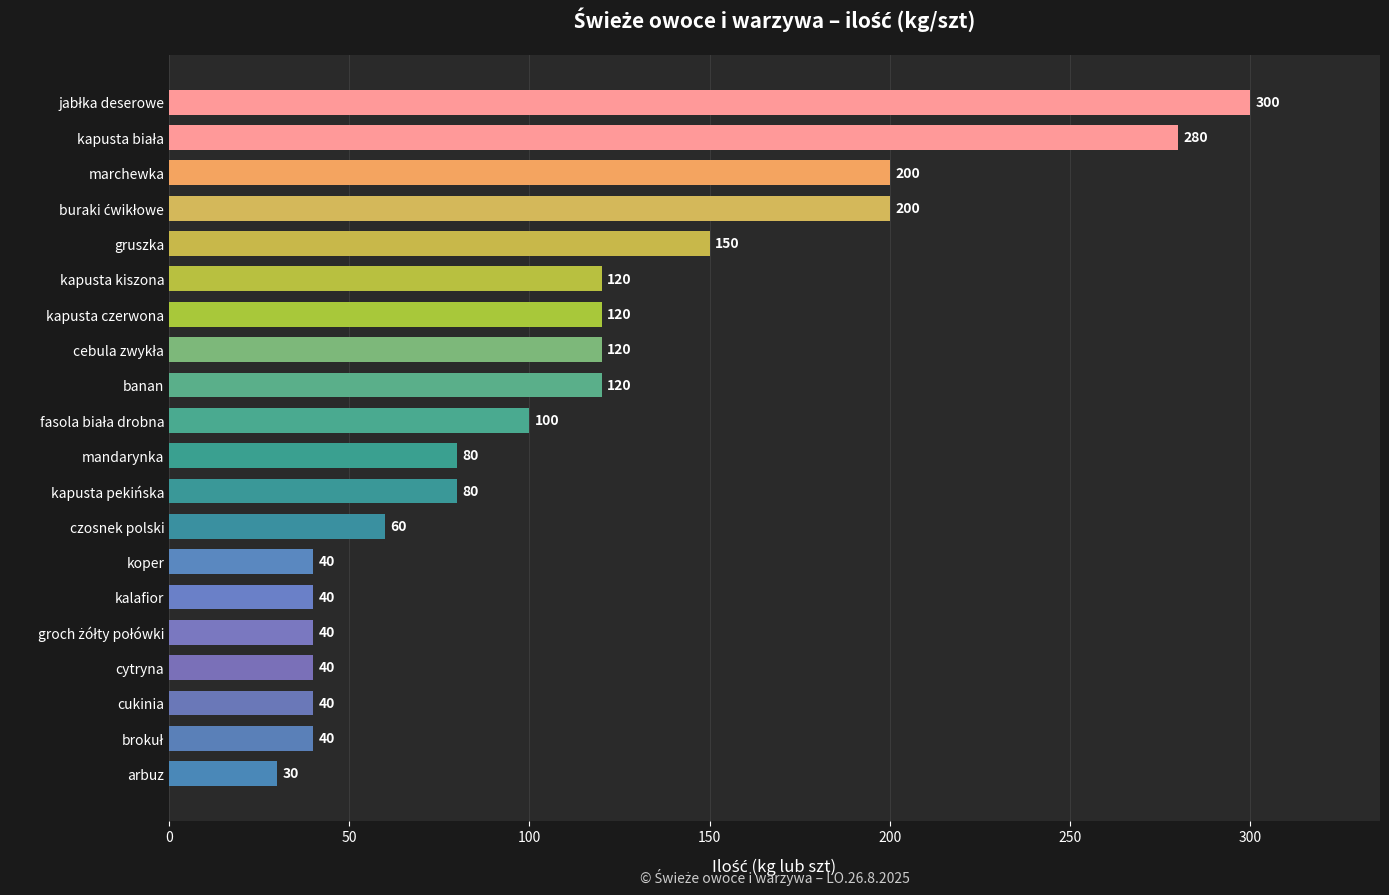

What is the difference between the second highest and second lowest values?

240